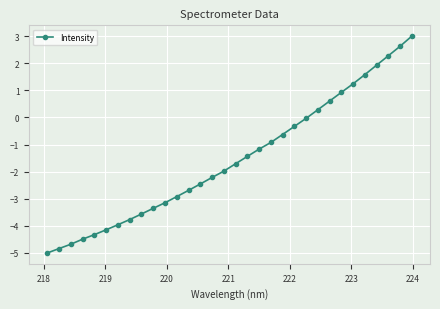

What is the sum of all values?

-49.3